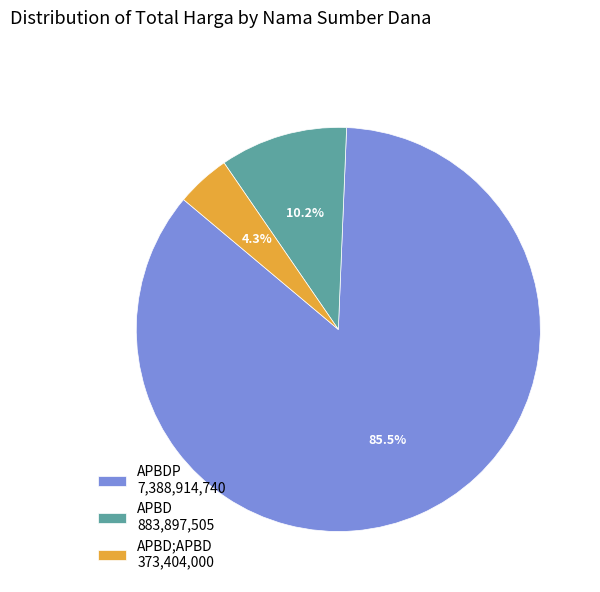

How many segments does this pie chart have?

3